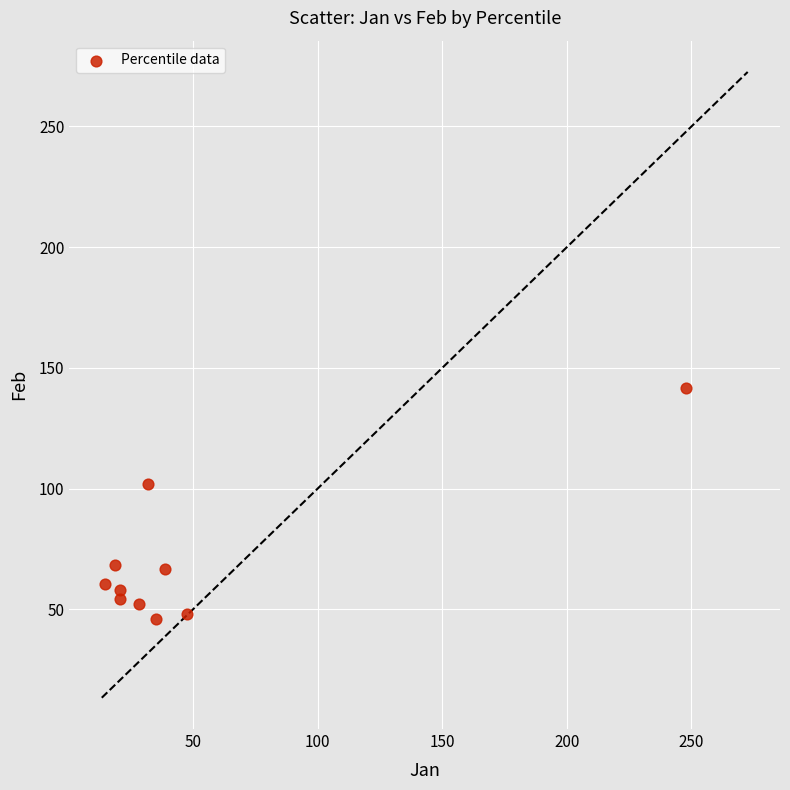

What Y value in the scatter plot is closest to 93?

101.9